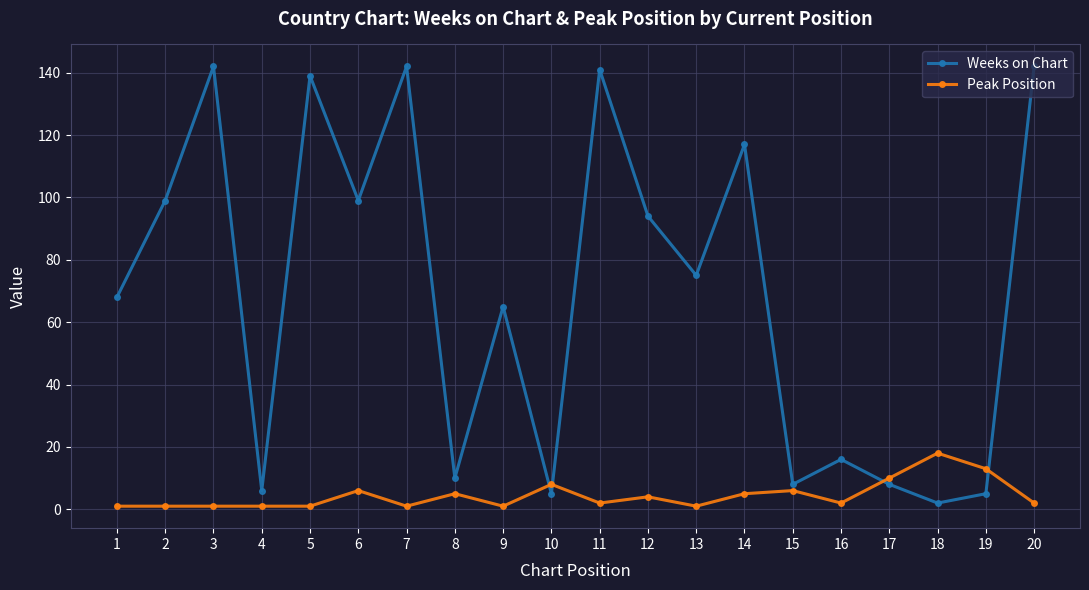

Which series ends up on top after the final intersection of Peak Position and Weeks on Chart?

Weeks on Chart